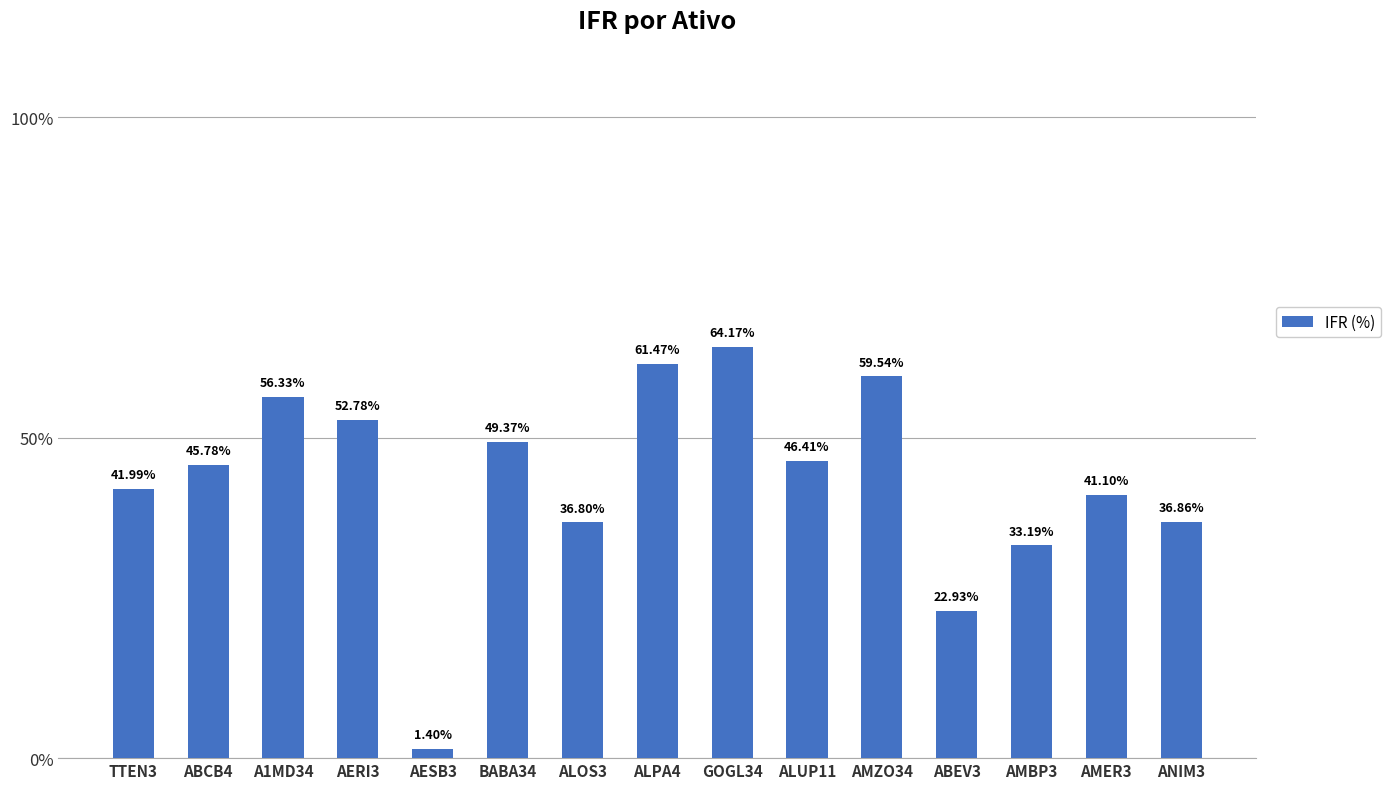

At which label does the data first exceed 45?

ABCB4